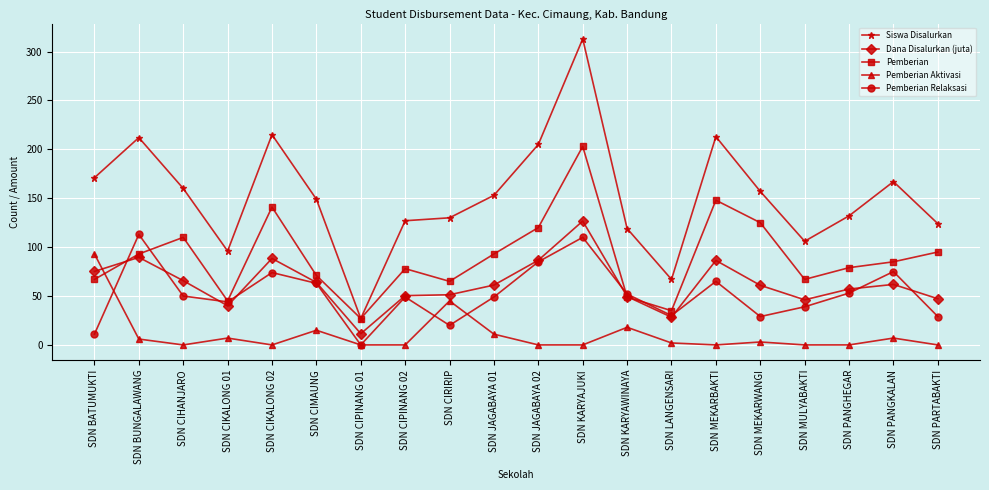

Between which two adjacent categories do Pemberian Relaksasi and Pemberian first intersect?

SDN BATUMUKTI and SDN BUNGALAWANG